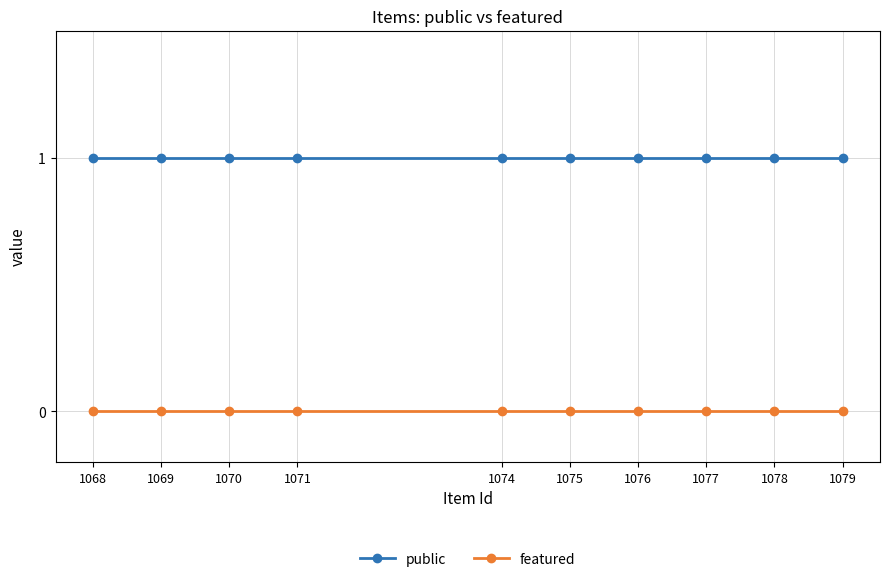

Which series has the largest total across all categories?

public